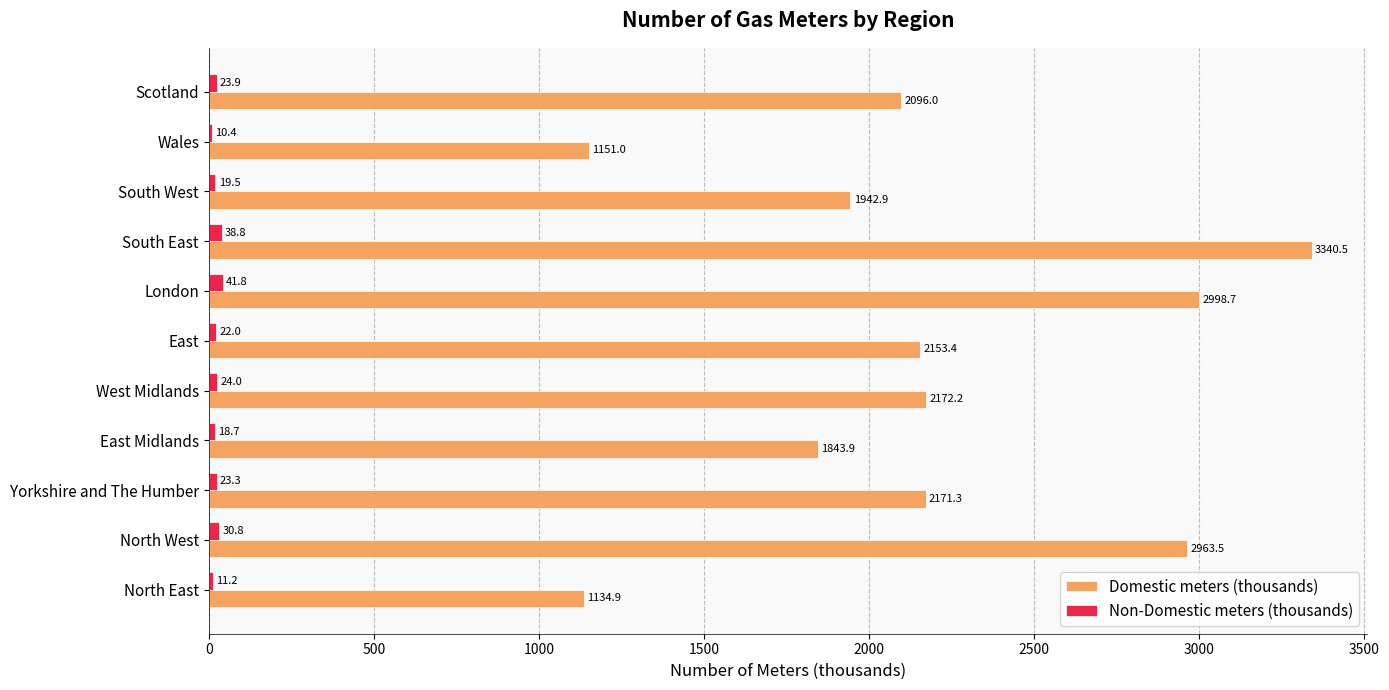

Between West Midlands and London, which series saw the biggest shift?

Domestic meters (thousands)